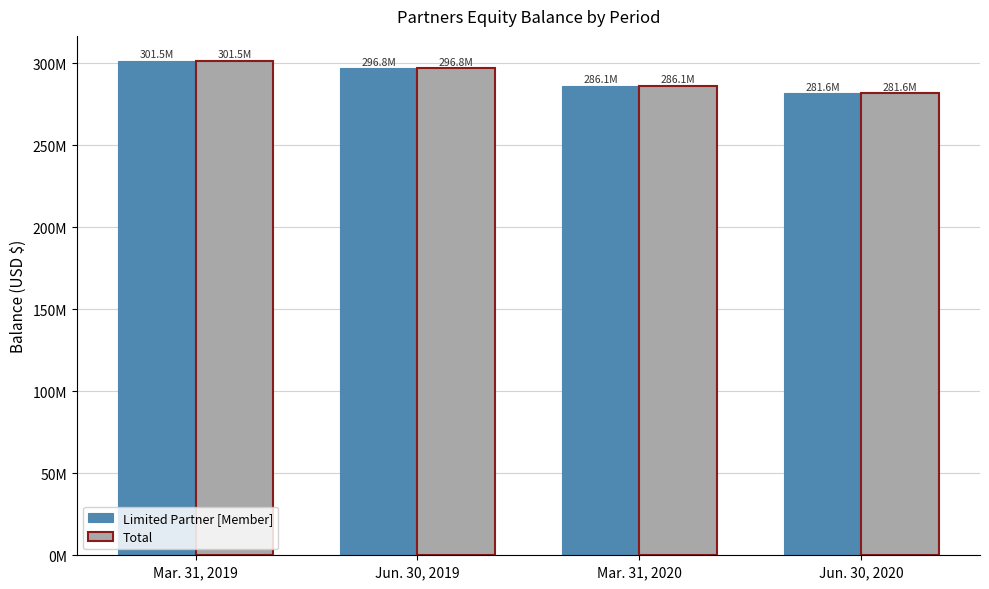

Are the bars horizontal?

No